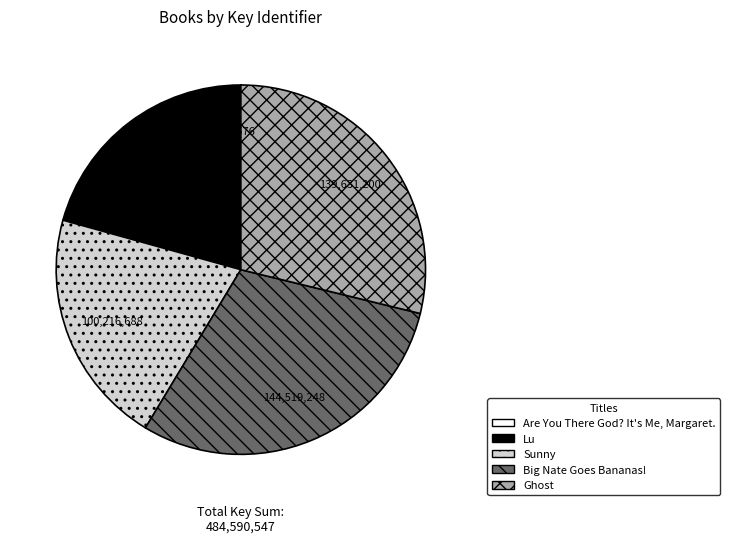

Is there a majority slice in this chart?

No